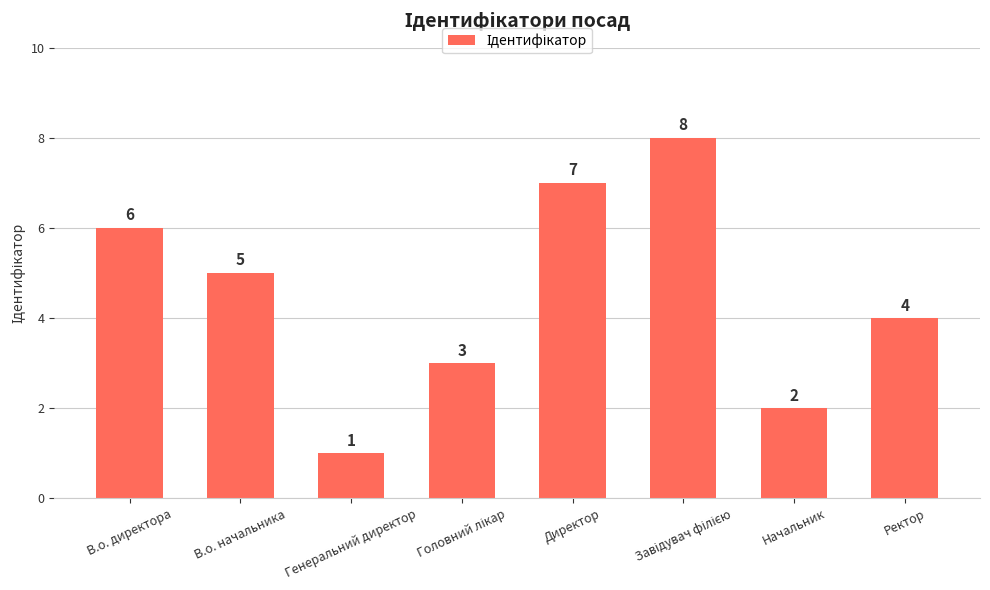

Reading left to right, extract all data points from this chart.

6	5	1	3	7	8	2	4